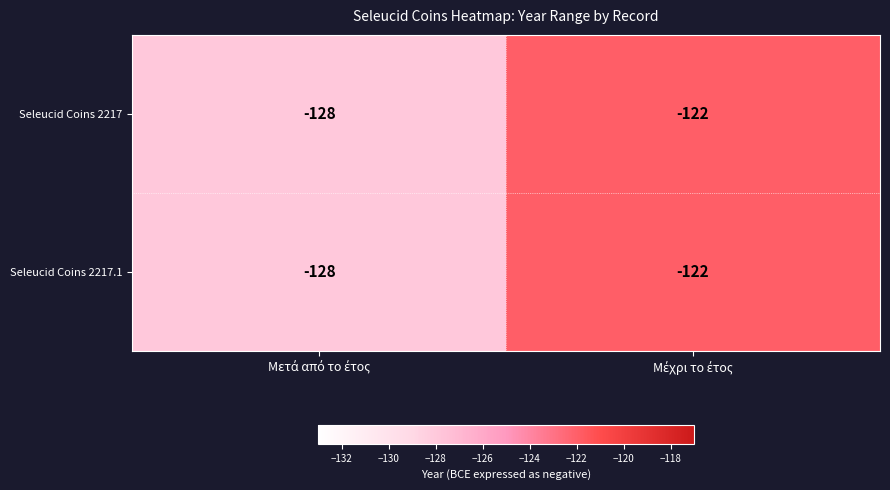

What is the highest value of the Seleucid Coins 2217 series?

-122